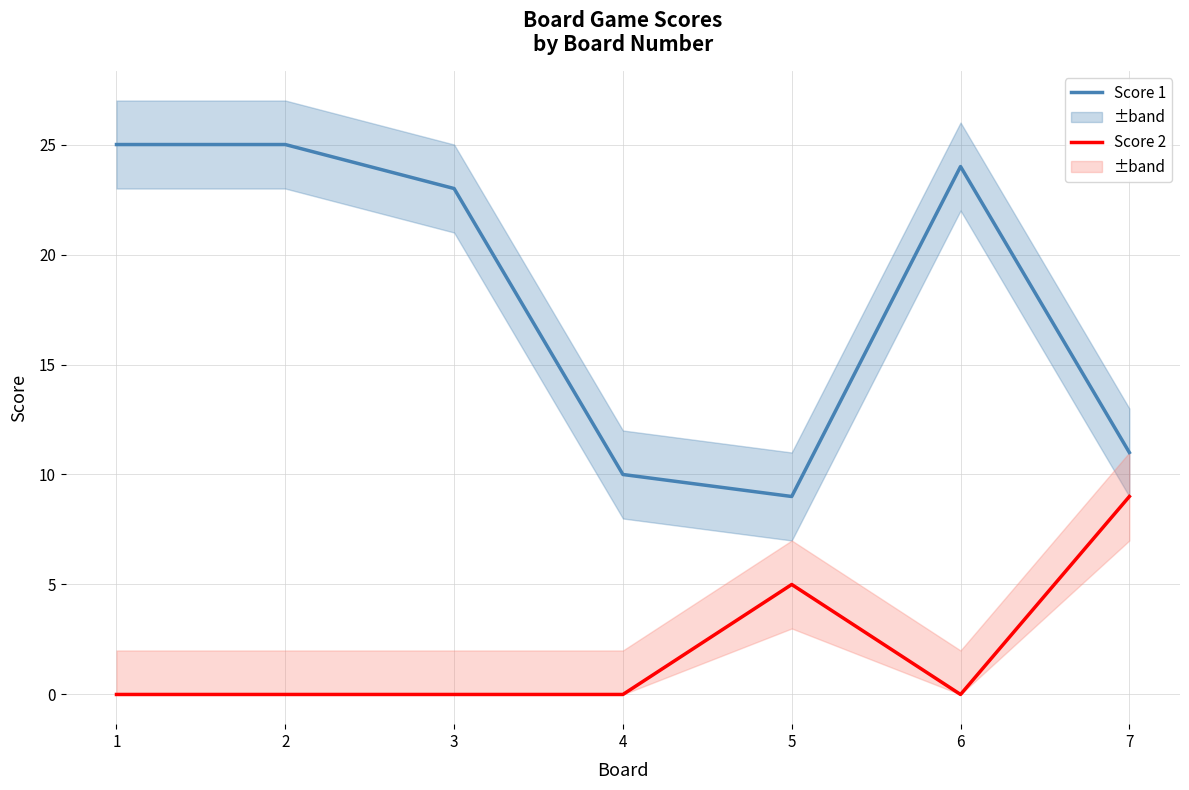

Rank the series at 3 from lowest to highest value.

Score 2, Score 1